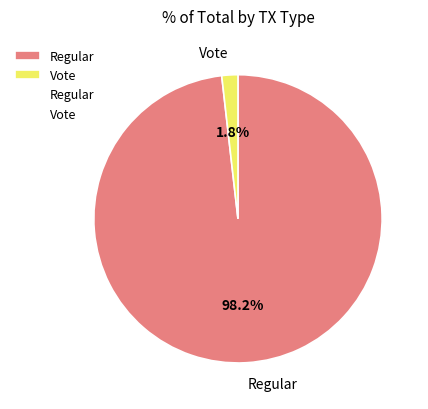

Does Regular account for over 50% of the chart?

Yes